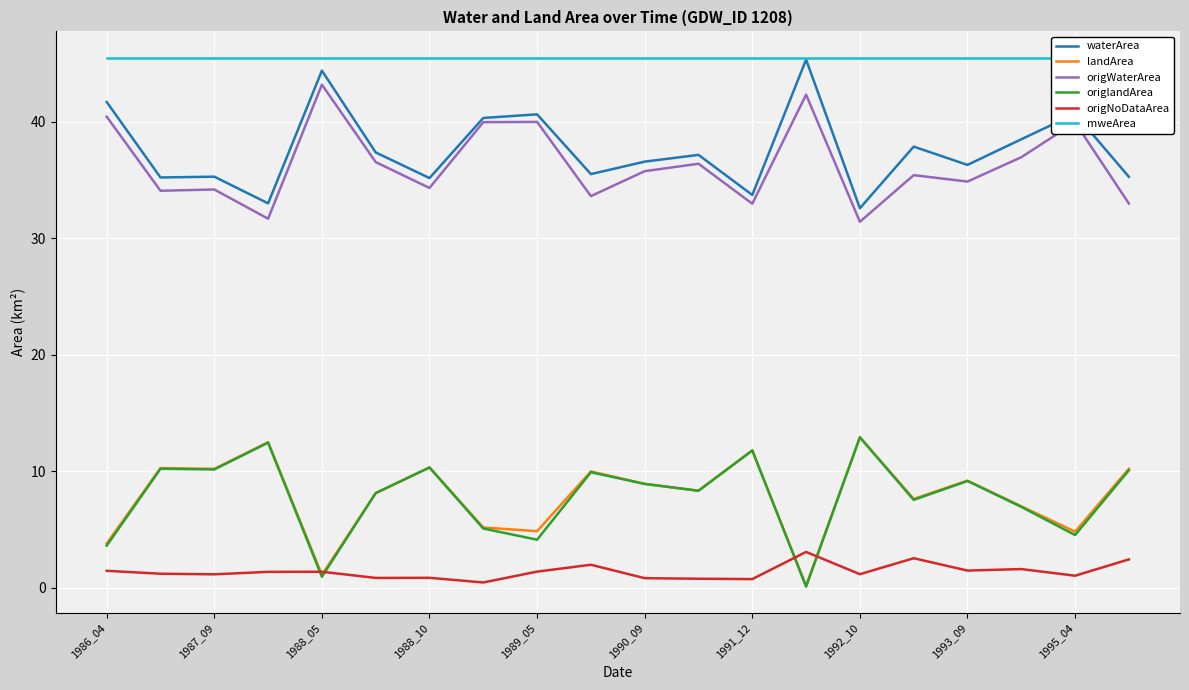

What are all the series names shown in the legend?

waterArea, landArea, origWaterArea, origlandArea, origNoDataArea, mweArea